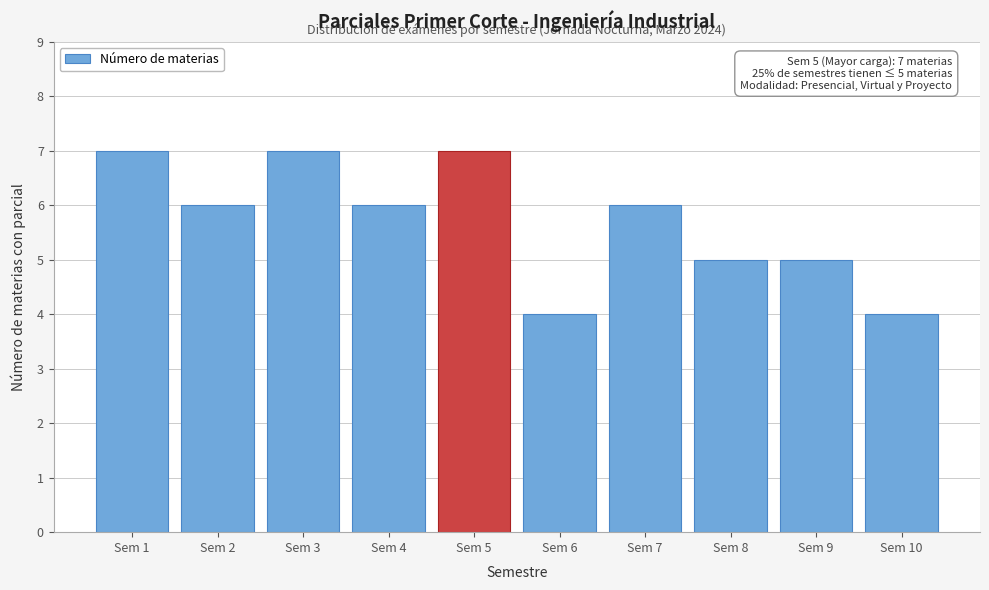

Reading left to right, extract all data points from this chart.

Sem 1=7	Sem 2=6	Sem 3=7	Sem 4=6	Sem 5=7	Sem 6=4	Sem 7=6	Sem 8=5	Sem 9=5	Sem 10=4